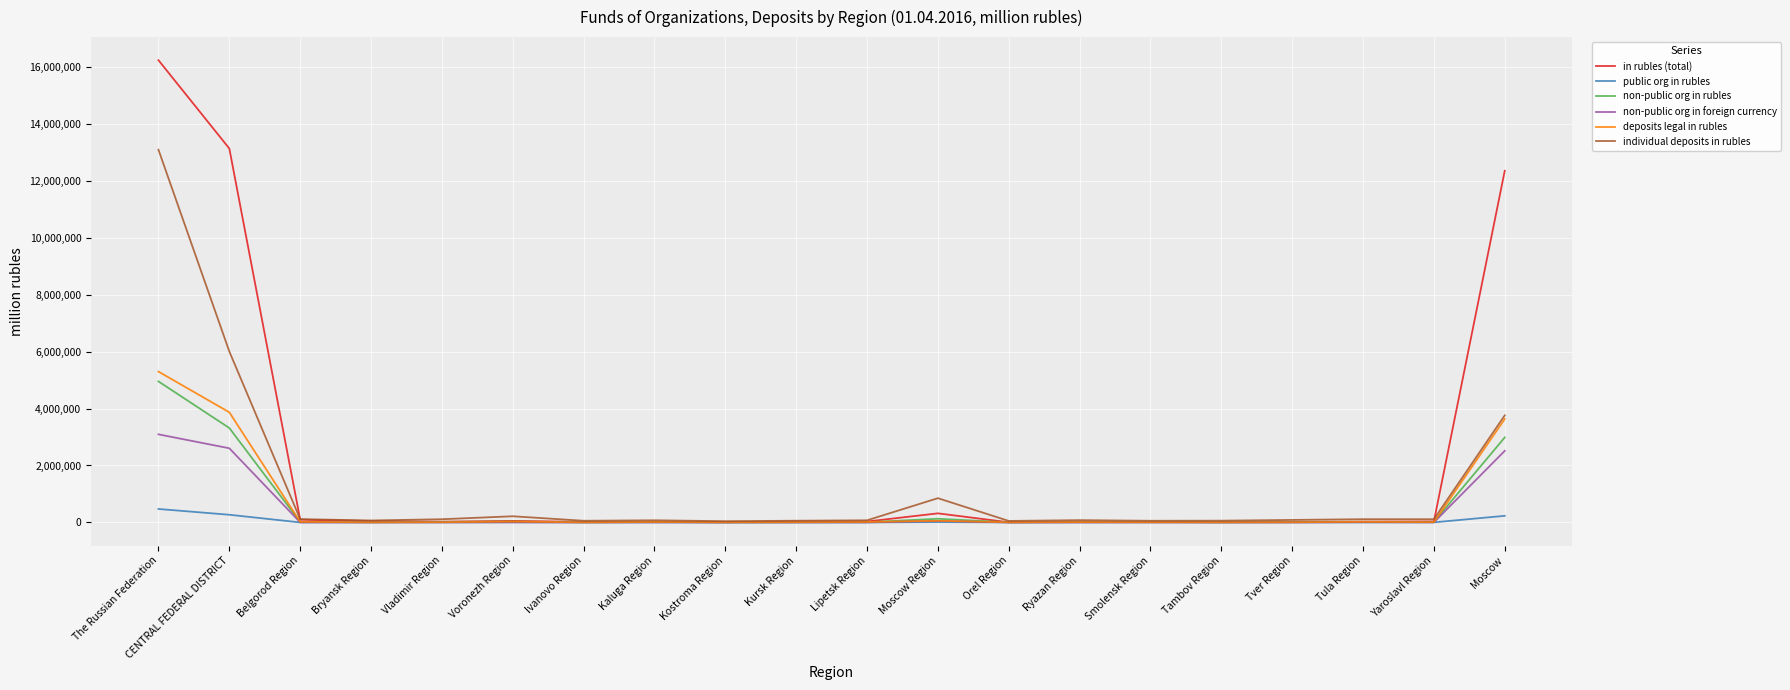

The non-public org in rubles series shows 128486 at Moscow Region. True or false?

True